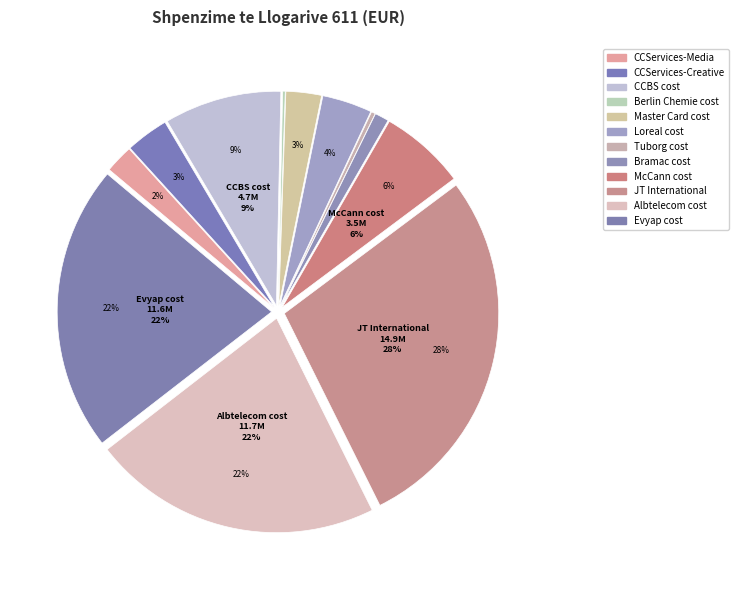

What is the change in value from Loreal cost to Bramac cost?

-1442901.7